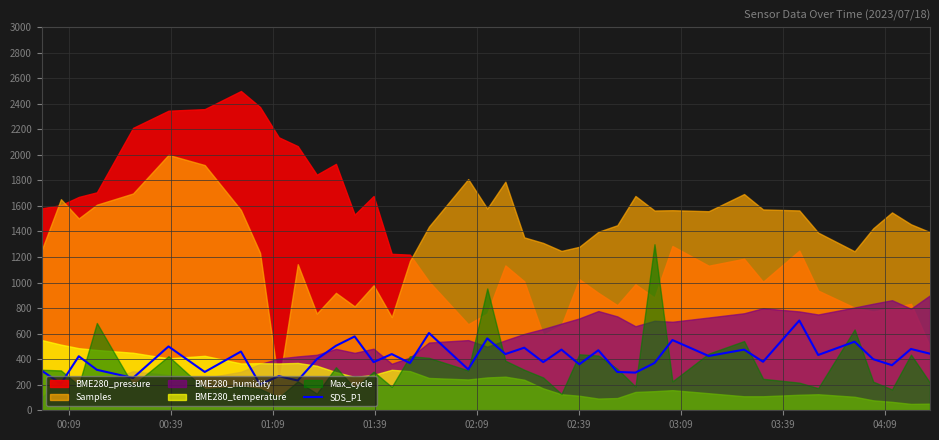

Is it true that the value at 29 is 937.9?

False